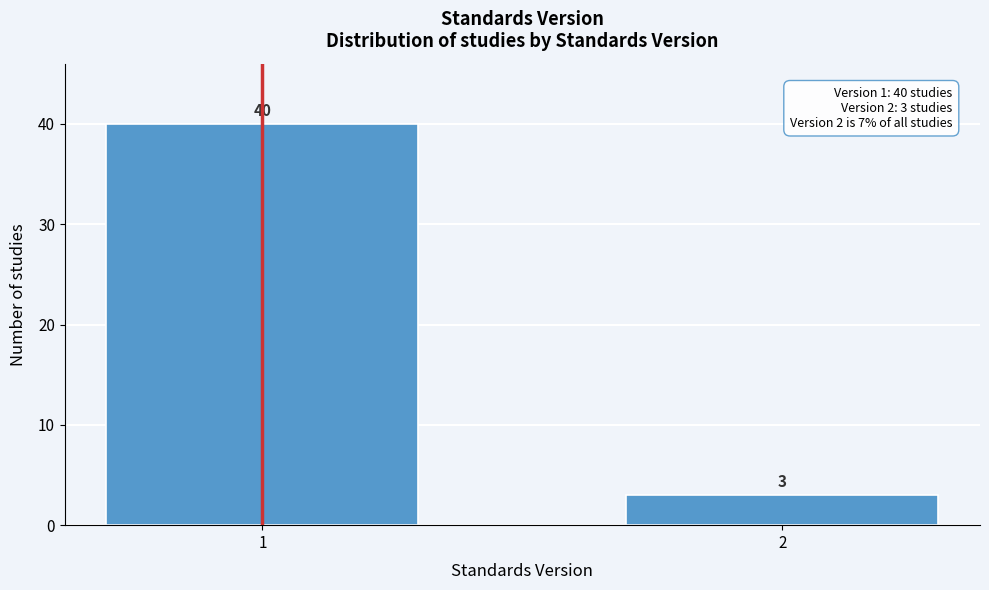

Reading right to left, what are all the values shown in this chart?

2=3	1=40